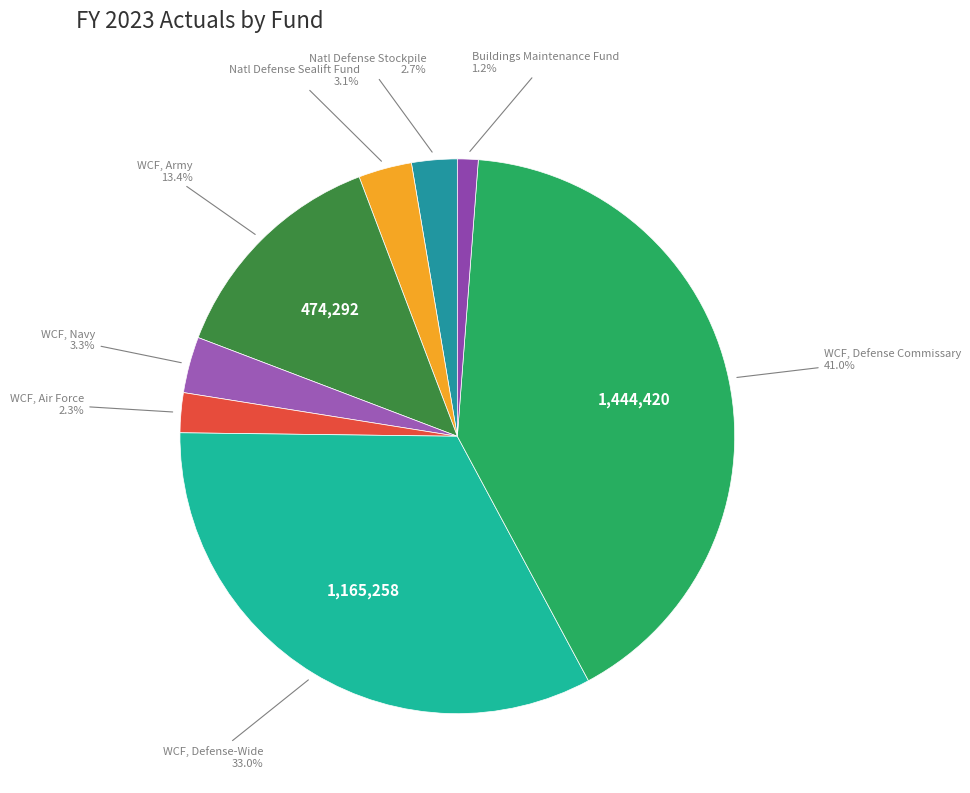

Rank the categories by value from lowest to highest.

Buildings Maintenance Fund, WCF, Air Force, Natl Defense Stockpile, Natl Defense Sealift Fund, WCF, Navy, WCF, Army, WCF, Defense-Wide, WCF, Defense Commissary